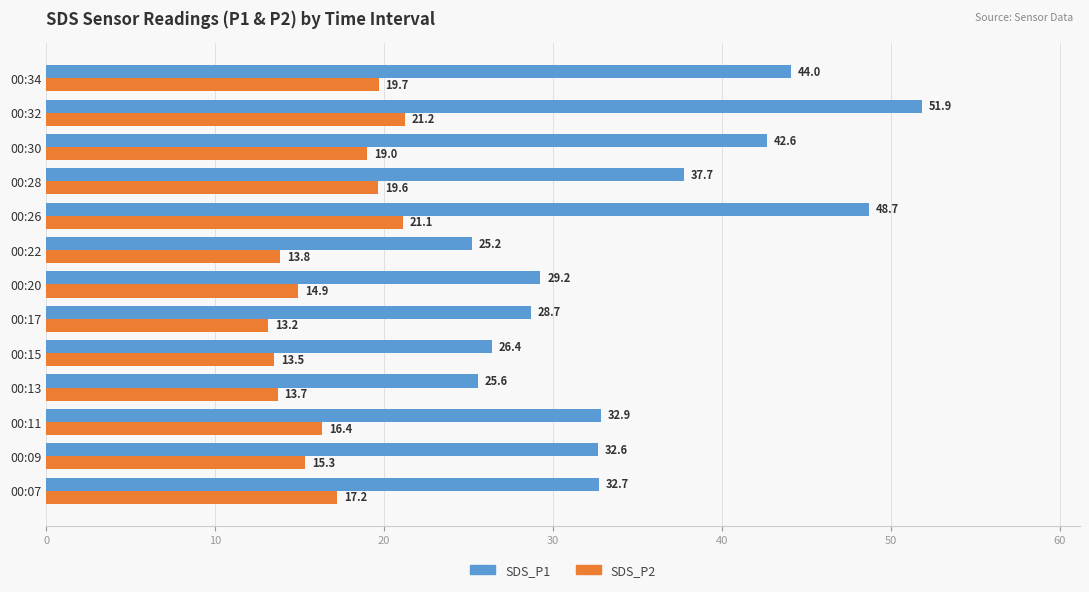

What is the difference between the maximum and minimum values in the SDS_P1 series?

26.7